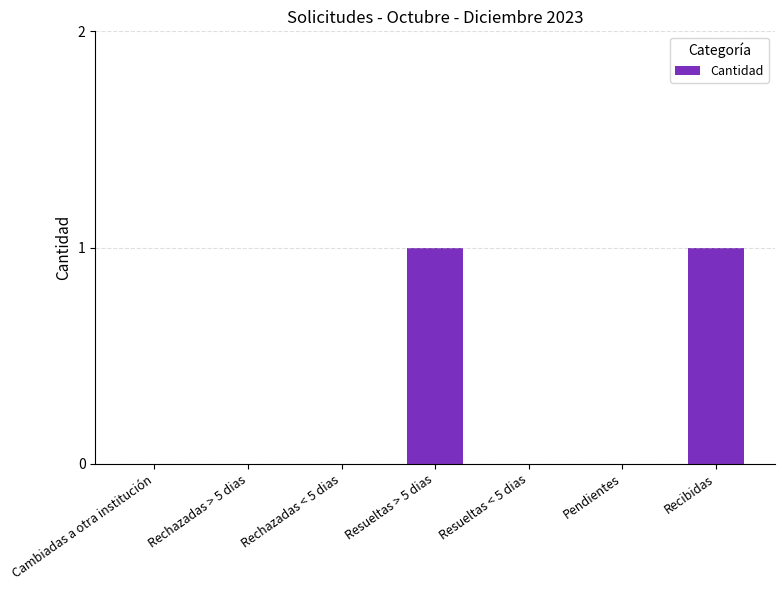

True or false: the data shows 1 at Pendientes.

False